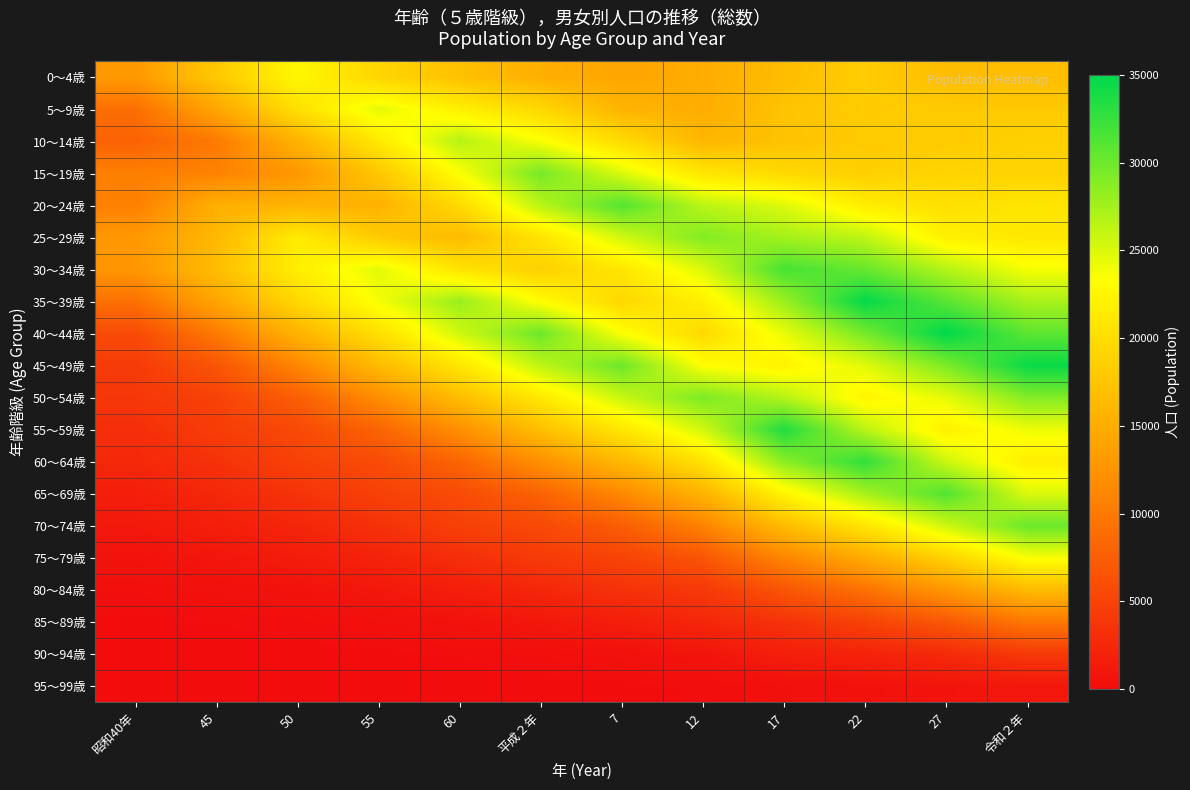

Which series has the widest spread of values?

55～59歳